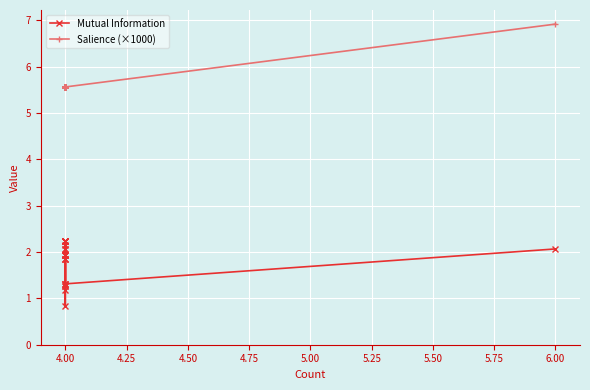

At which label is Salience (×1000) closest to 6?

4.00